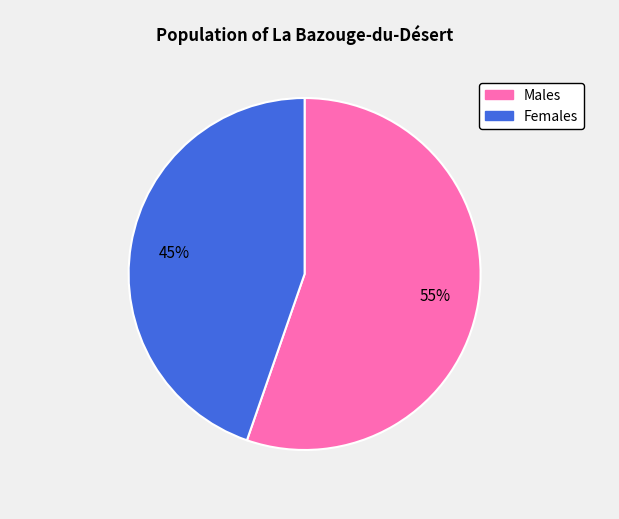

Does any single category account for the majority?

Yes